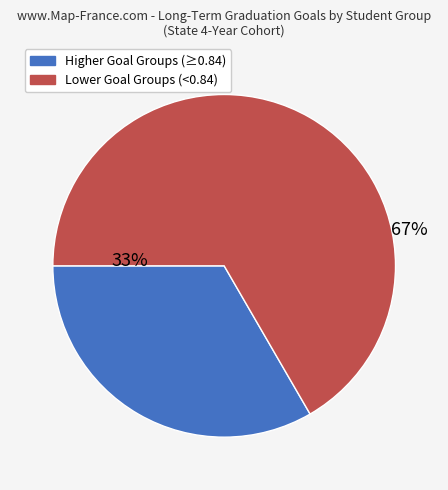

To the nearest percent, what is the average slice percentage?

50%